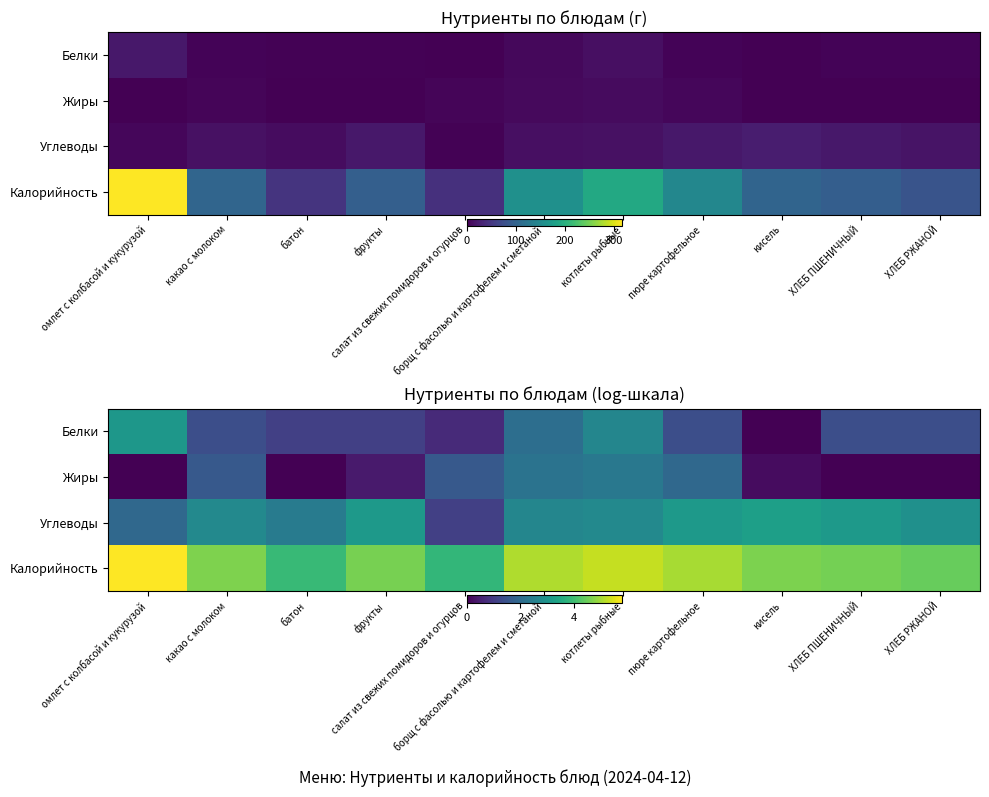

Which series has the largest total across all categories?

Калорийность